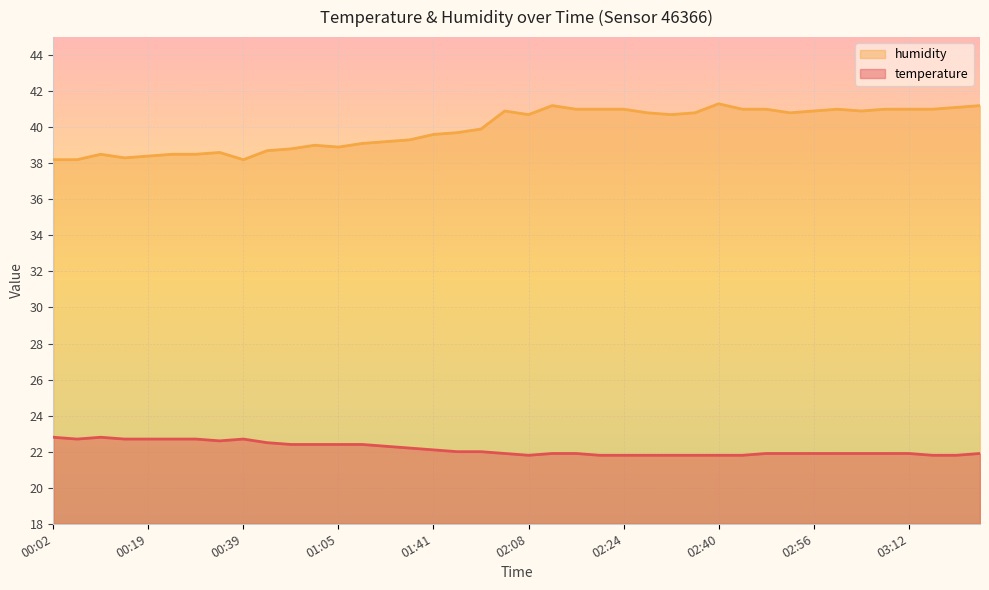

Reading right to left, what are all the values shown in this chart?

temperature: 21.9	21.8	21.8	21.9	21.9	21.9	21.9	21.9	21.9	21.9	21.8	21.8	21.8	21.8	21.8	21.8	21.8	21.9	21.9	21.8	21.9	22.0	22.0	22.1	22.2	22.3	22.4	22.4	22.4	22.4	22.5	22.7	22.6	22.7	22.7	22.7	22.7	22.8	22.7	22.8
humidity: 41.2	41.1	41.0	41.0	41.0	40.9	41.0	40.9	40.8	41.0	41.0	41.3	40.8	40.7	40.8	41.0	41.0	41.0	41.2	40.7	40.9	39.9	39.7	39.6	39.3	39.2	39.1	38.9	39.0	38.8	38.7	38.2	38.6	38.5	38.5	38.4	38.3	38.5	38.2	38.2